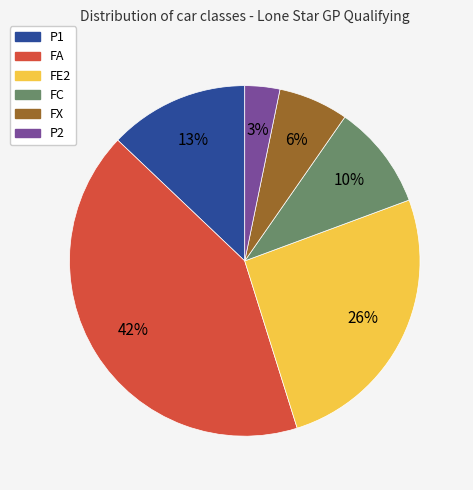

Combined, do P2 and P1 account for over 50%?

No